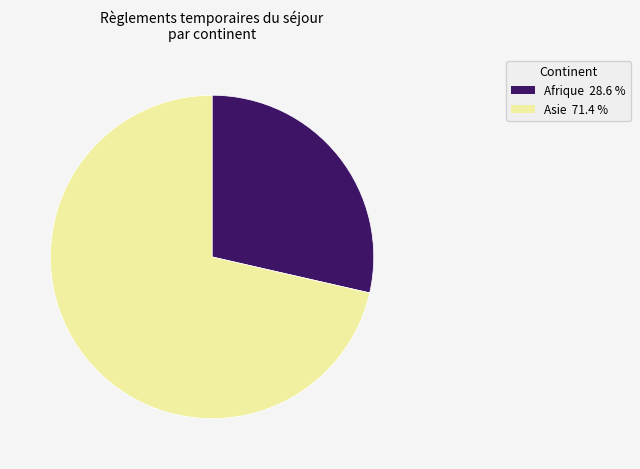

How many slices are in this pie chart?

2